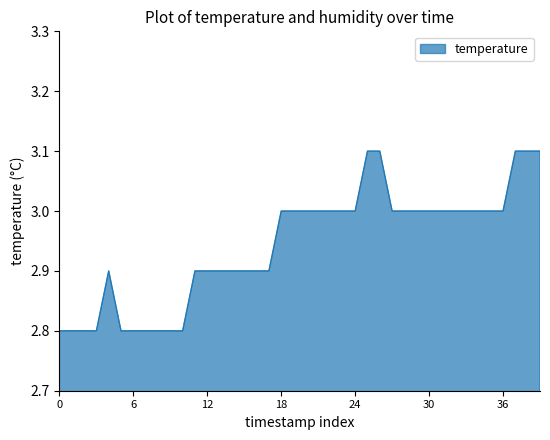

What is the greatest value displayed?

3.1